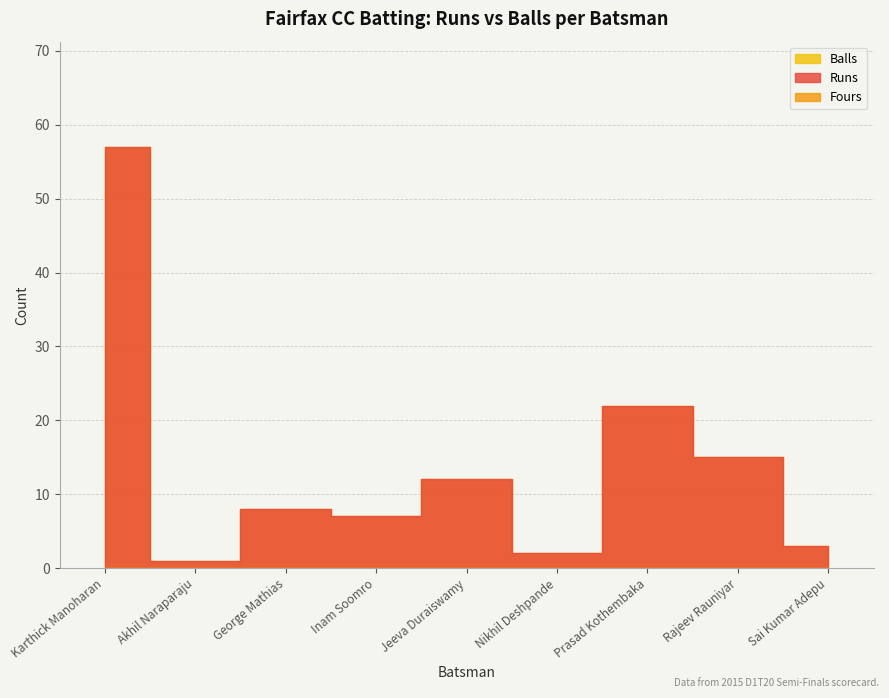

What is the difference between the maximum and minimum values in the Runs series?

56